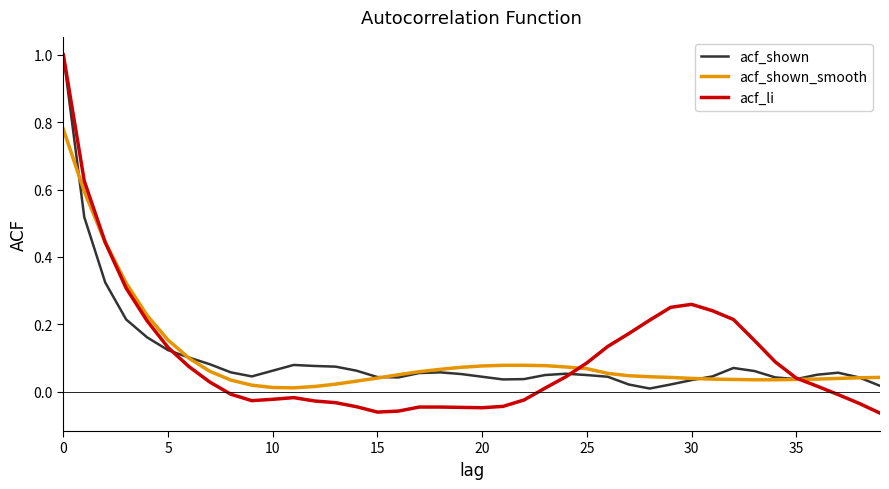

What is the maximum value for acf_li?

1.0